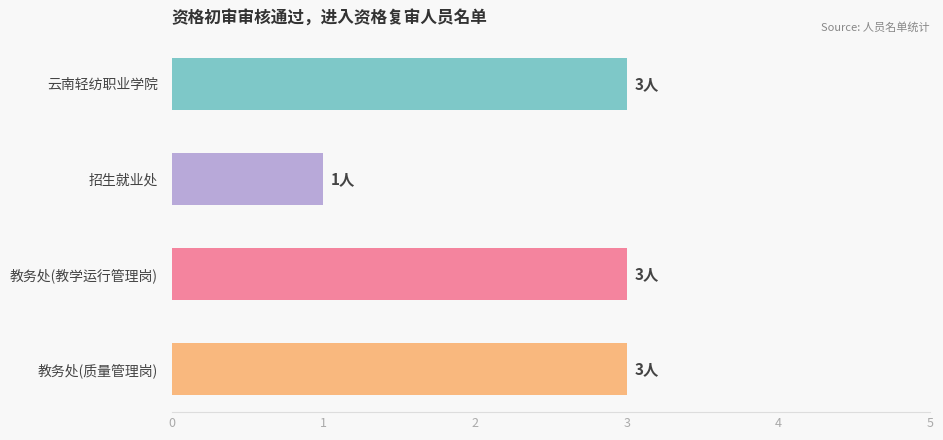

How many bars are there in total?

4